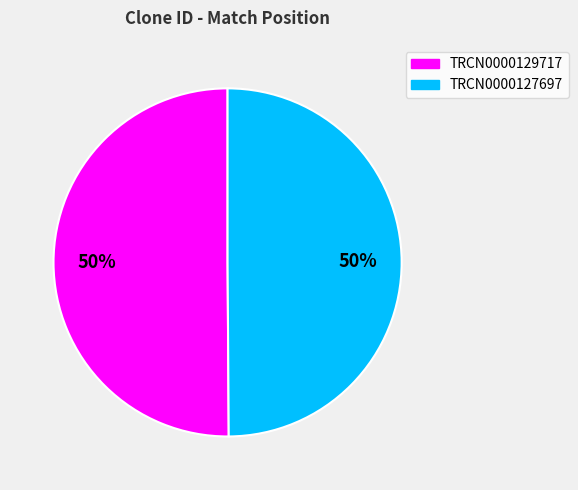

What is the ratio of the value at TRCN0000129717 to the value at TRCN0000127697?

1.0